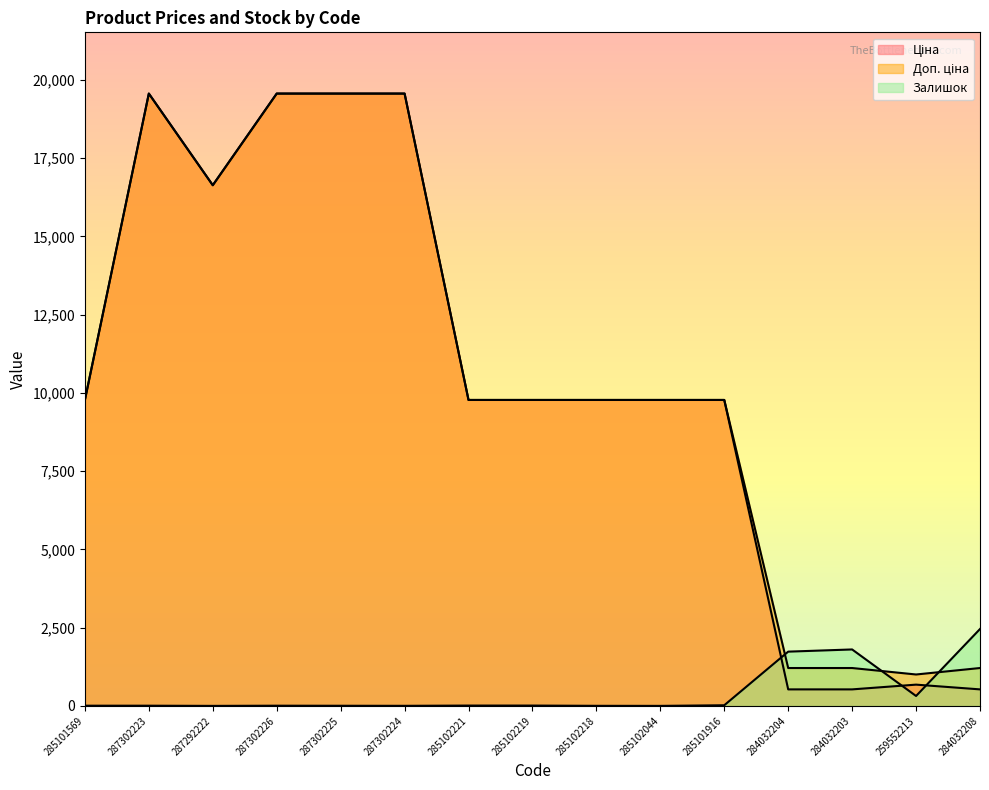

What is the sum of all Ціна values?

155813.8